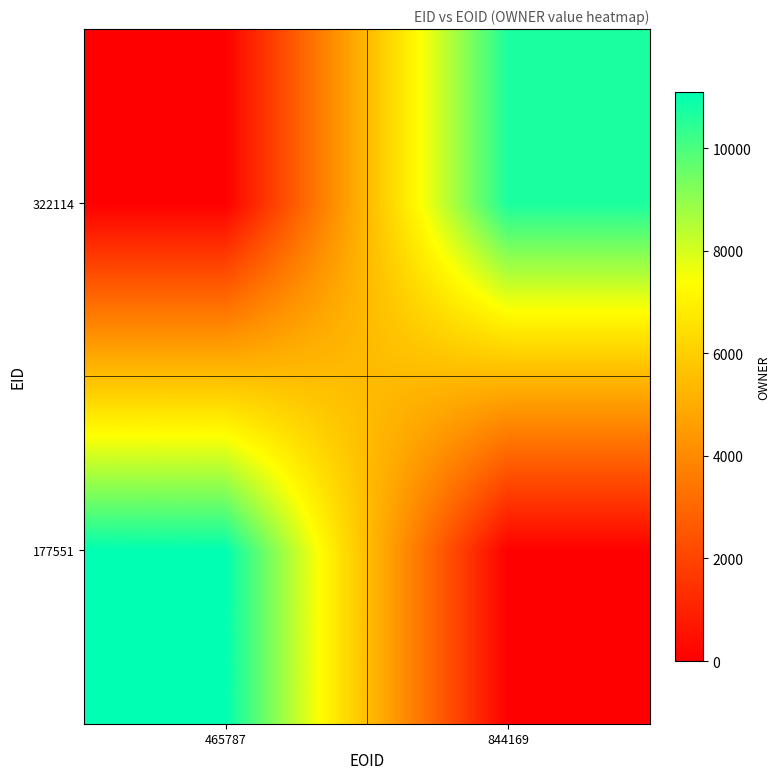

Reading right to left, what are all the values shown in this chart?

177551: 844169=0	465787=11104
322114: 844169=10681	465787=0